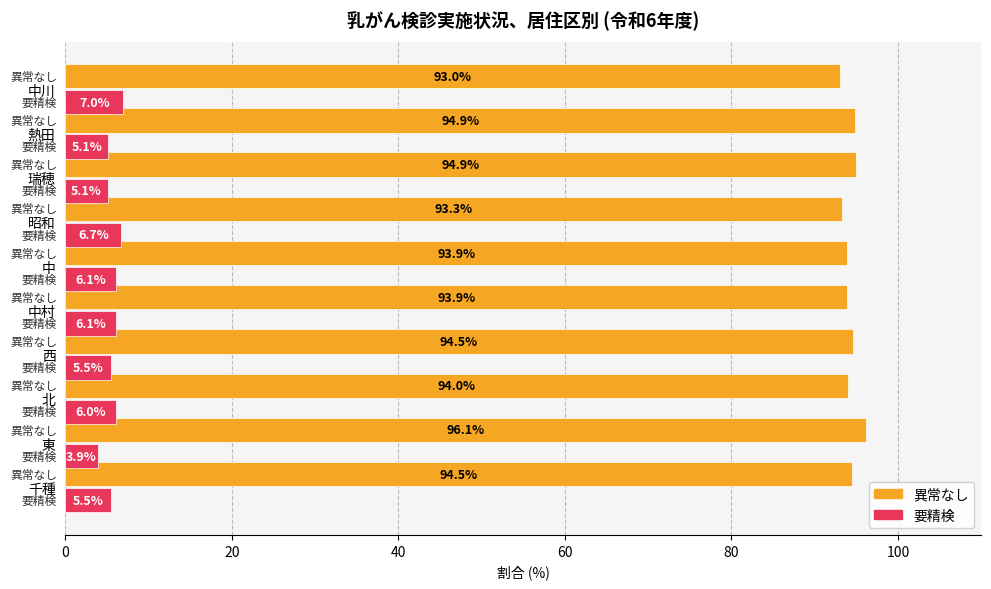

What are all the series names shown in the legend?

異常なし, 要精検